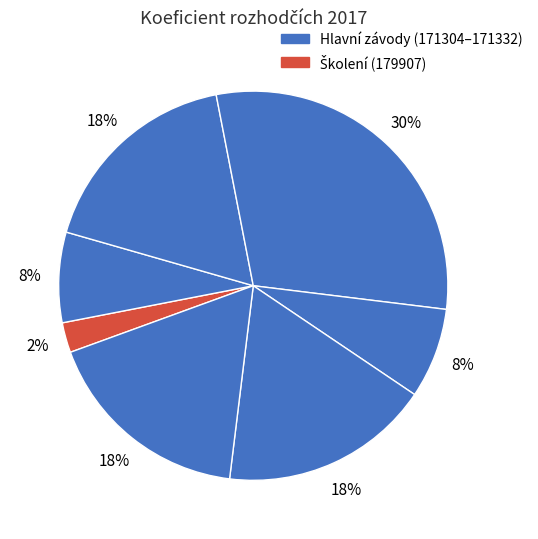

Which category has the smallest portion of the pie?

179907